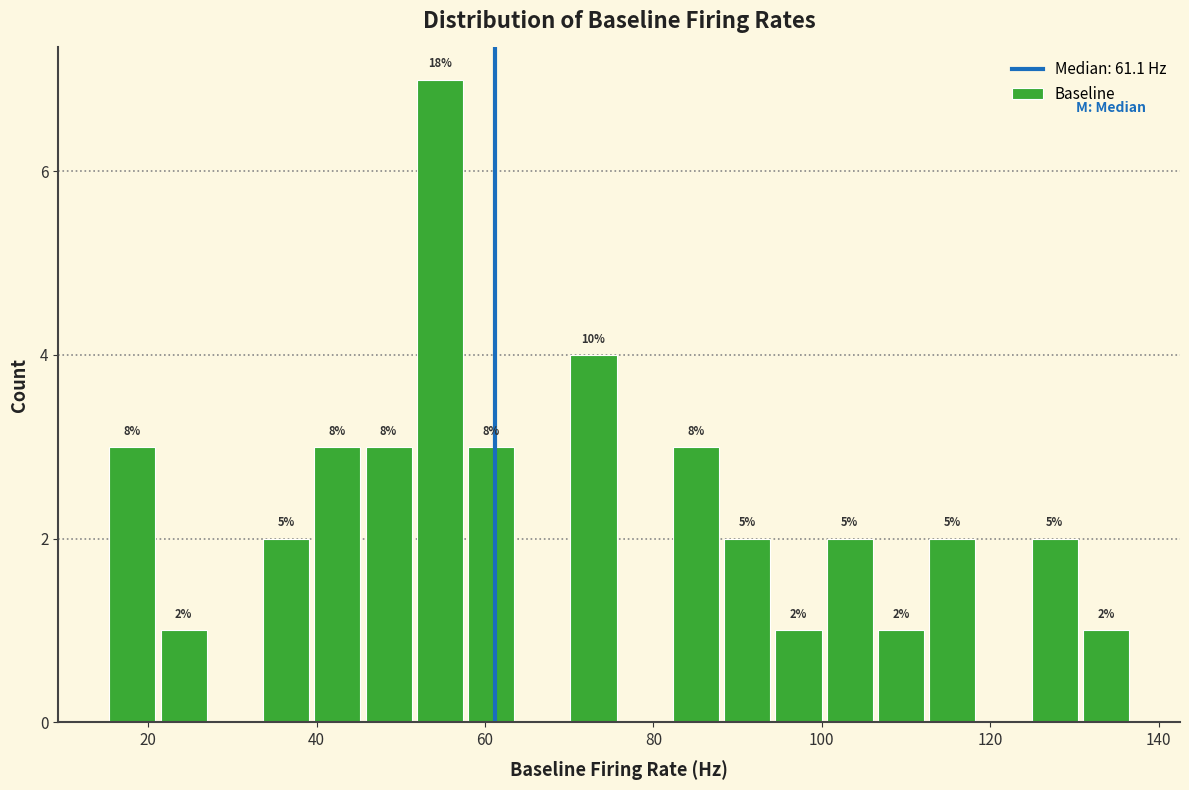

Read against the x-axis, roughly where is the centre of the tallest bar?

54